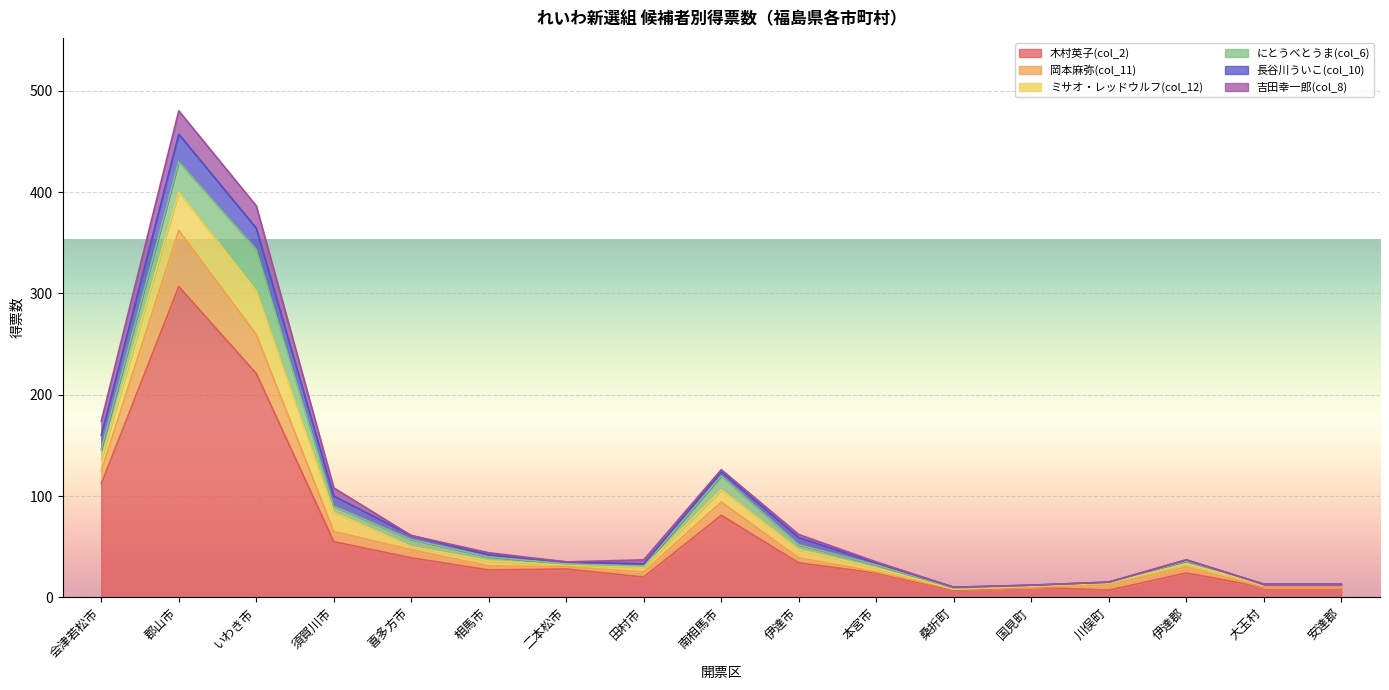

List the series in order of their peak value, highest first.

木村英子(col_2), 岡本麻弥(col_11), ミサオ・レッドウルフ(col_12), にとうべとうま(col_6), 長谷川ういこ(col_10), 吉田幸一郎(col_8)